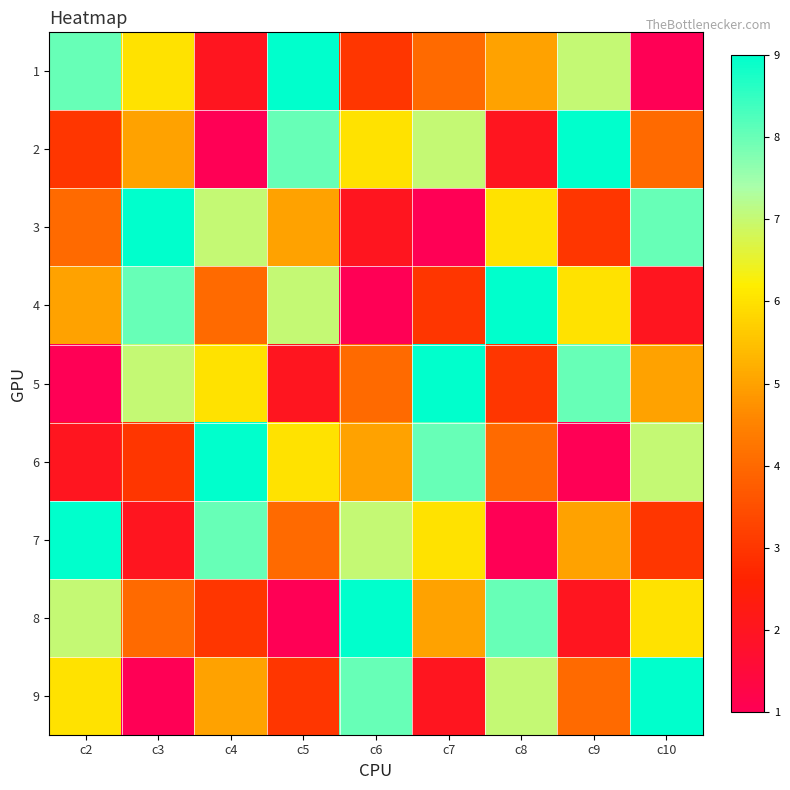

Between c7 and c9, which is larger?

c9